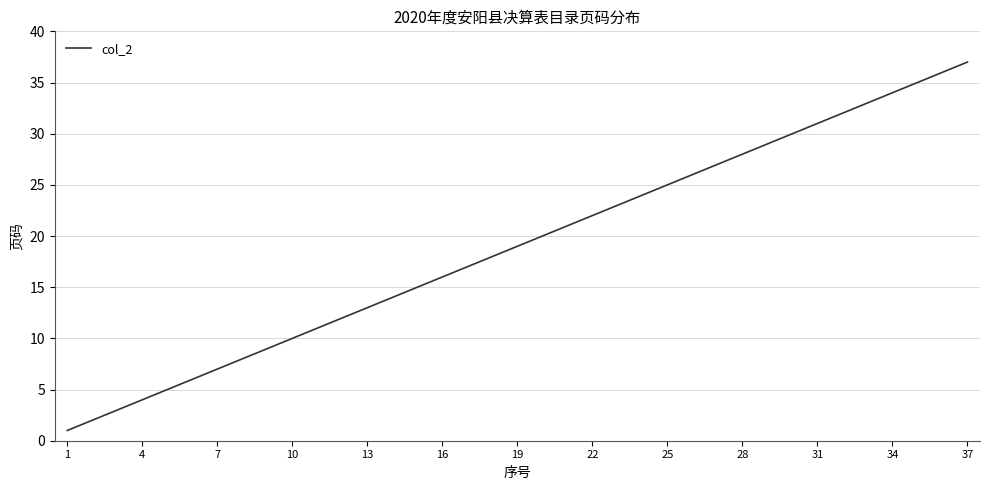

Count the number of categories in the chart.

37